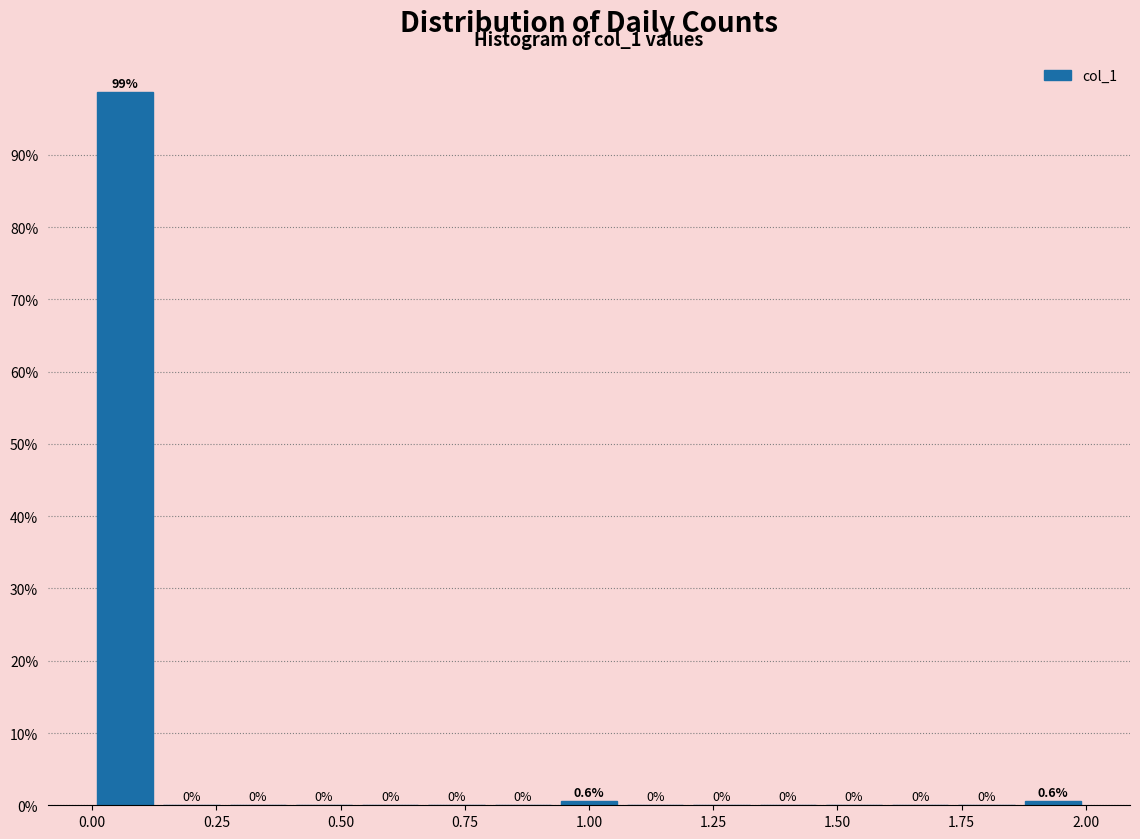

Around what value on the x-axis is the tallest bar? Give the approximate position of its centre, as read against the axis.

0.05